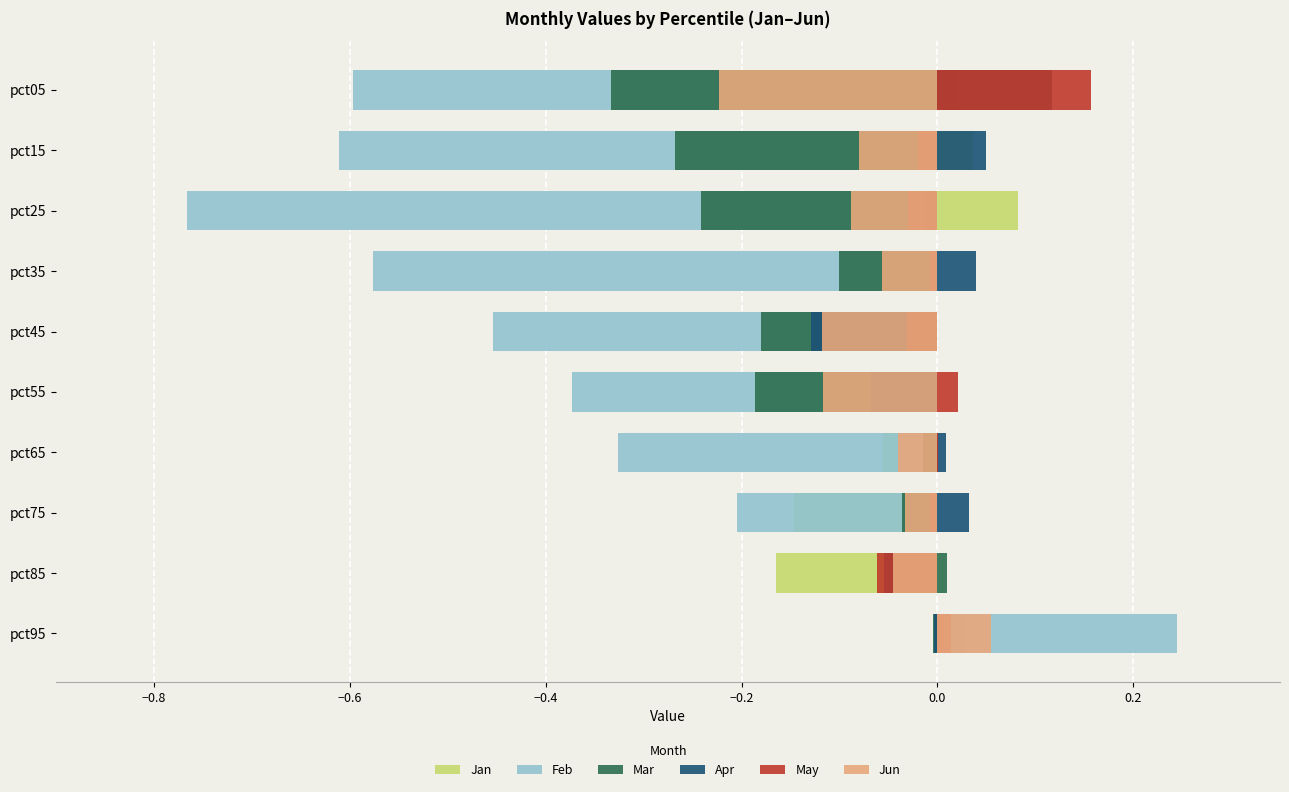

How many values in Jun are below zero?

9